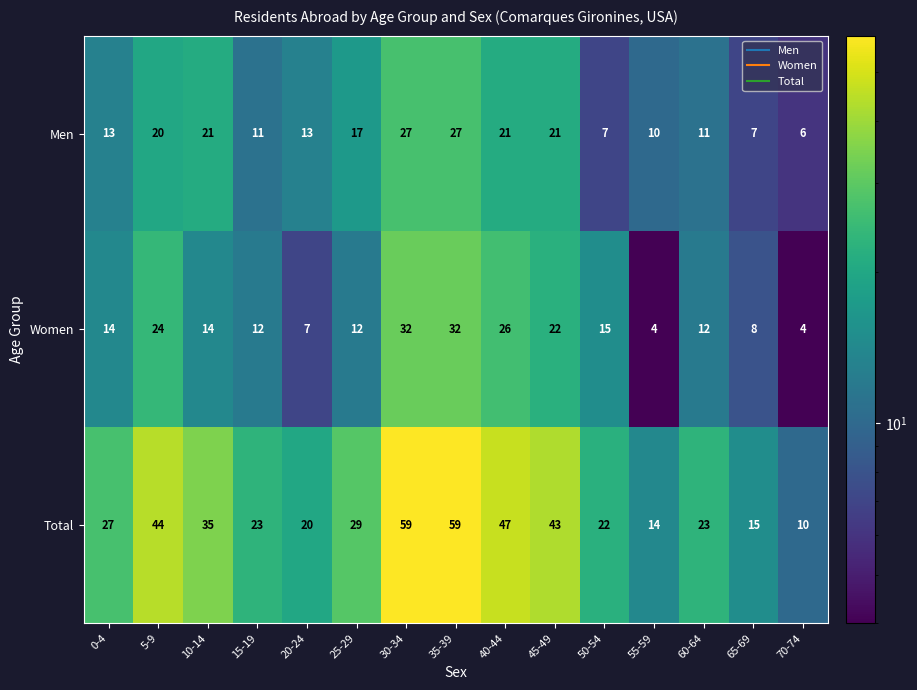

How many series are shown in this chart?

3